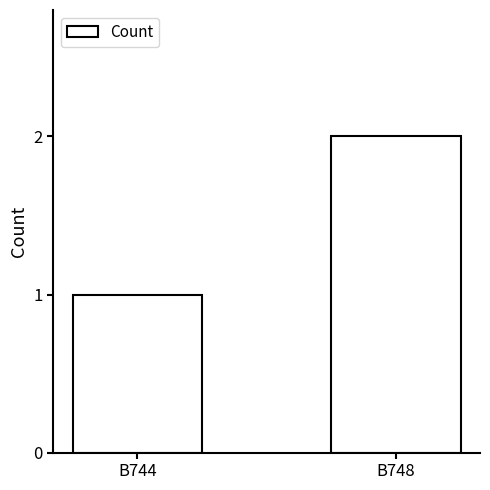

Count the values in the range 1 to 2.

2